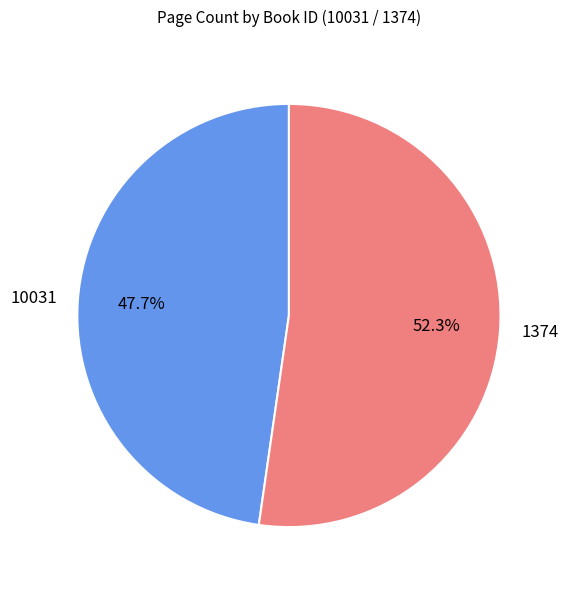

What is the smallest slice in the pie chart?

10031